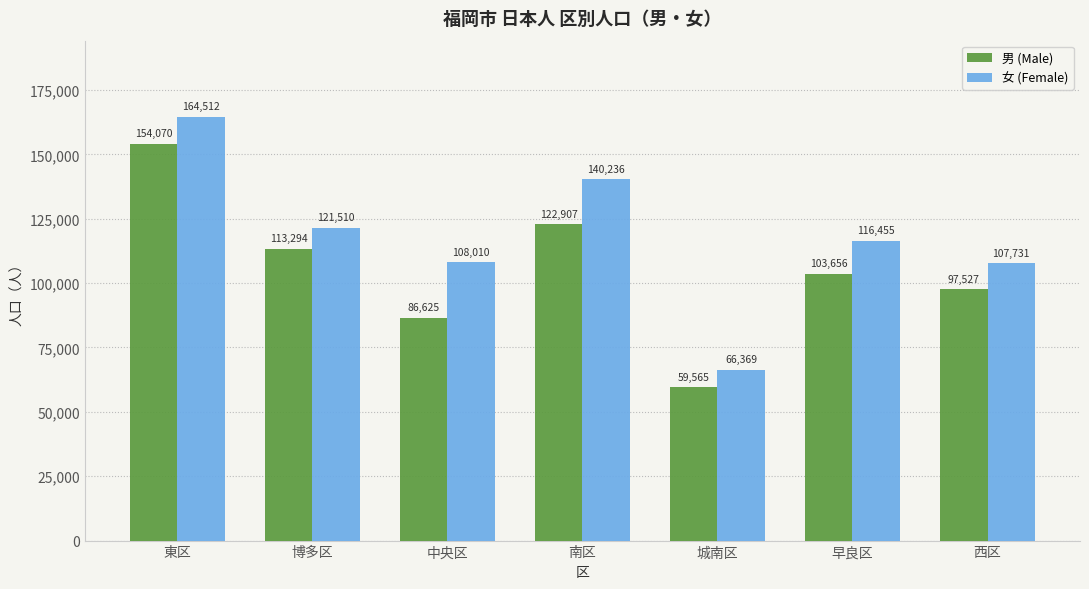

What are all the series names shown in the legend?

男 (Male), 女 (Female)